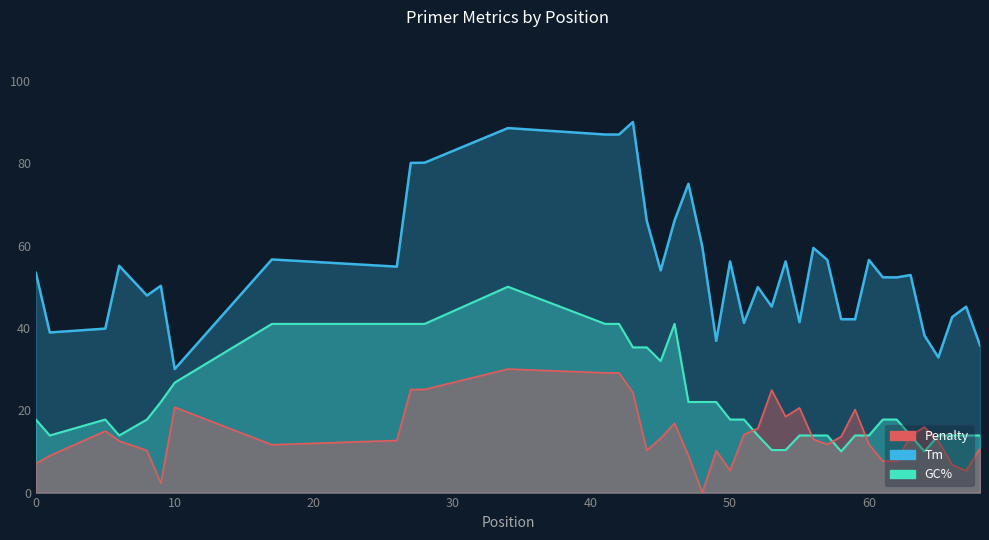

How many series are shown in this chart?

3